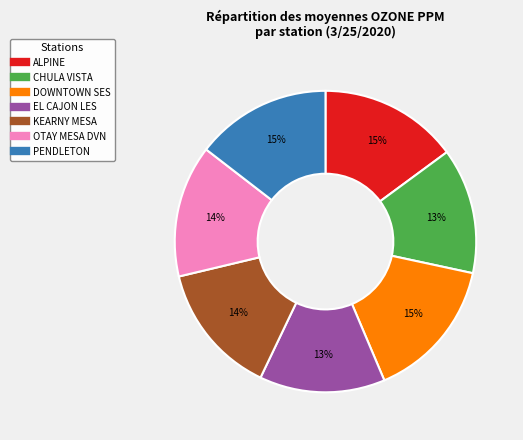

Is it true that DOWNTOWN SES is 22% of the pie?

False